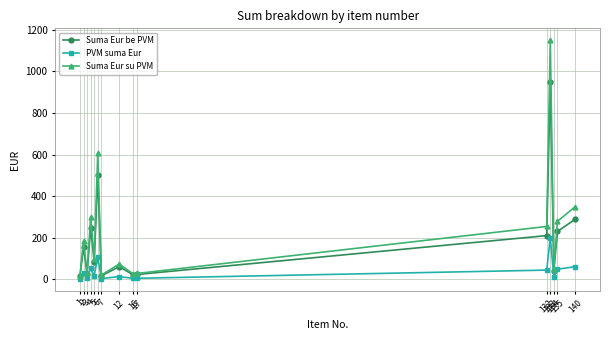

Between 134 and 135, which series saw the biggest shift?

Suma Eur su PVM